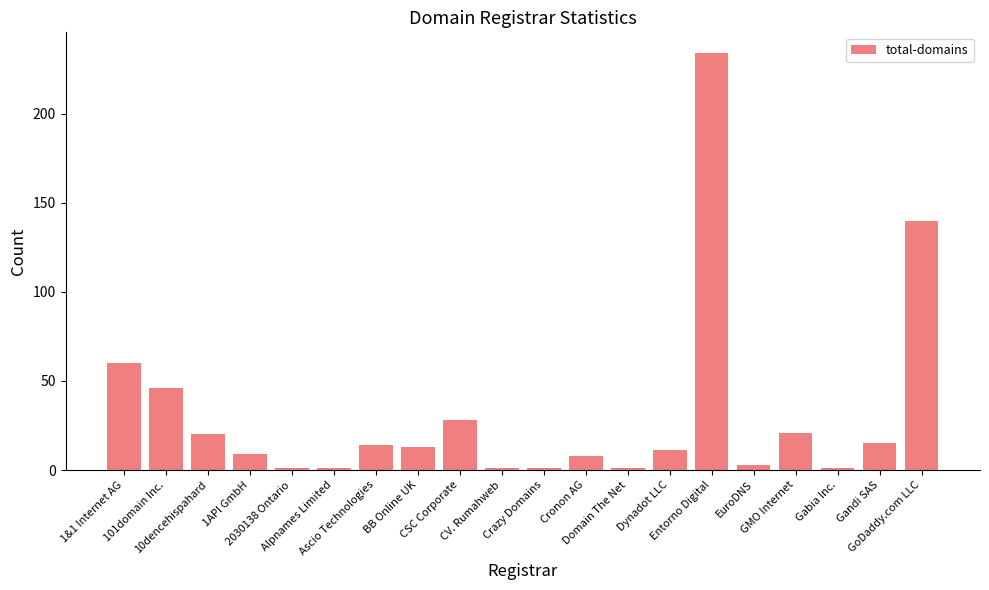

The value at Crazy Domains is 1. True or false?

True